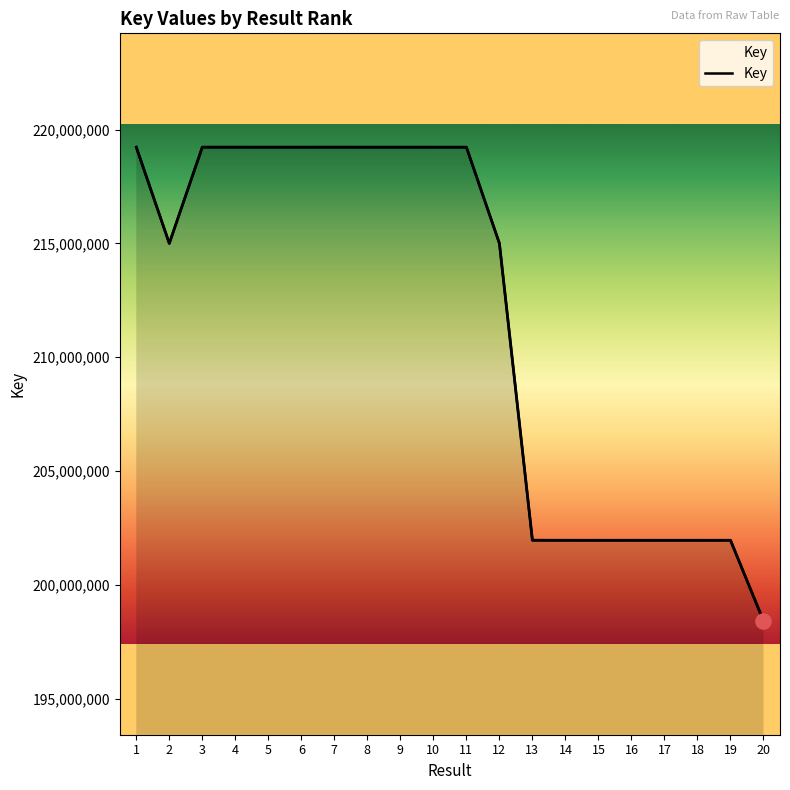

Approximately how many times larger is the value at 19 compared to 17?

1.0